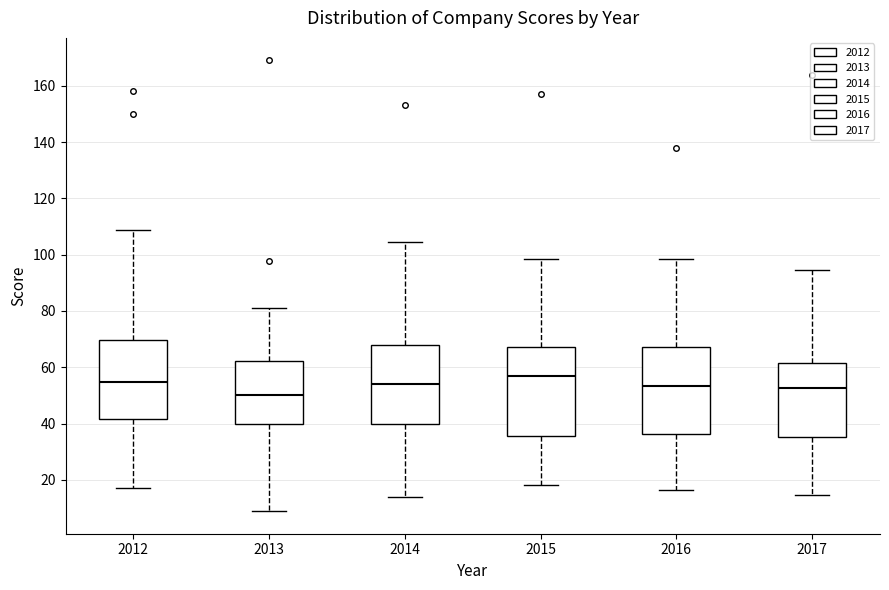

Which box's median line is the highest?

2015